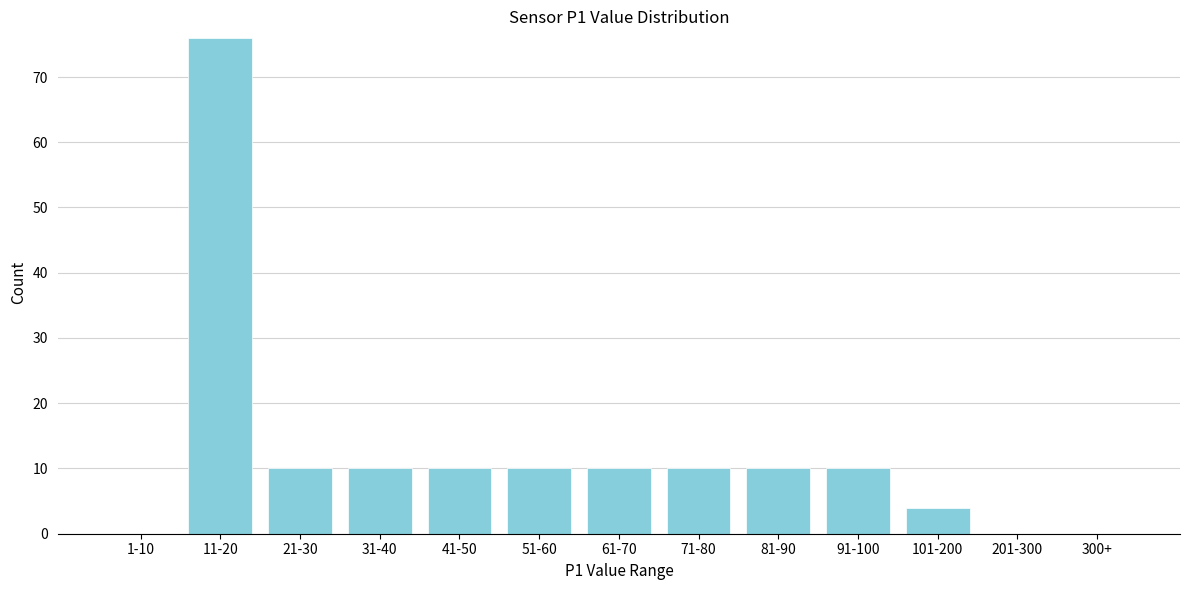

Reading right to left, transcribe all the data shown in this chart.

300+=0	201-300=0	101-200=4	91-100=10	81-90=10	71-80=10	61-70=10	51-60=10	41-50=10	31-40=10	21-30=10	11-20=76	1-10=0